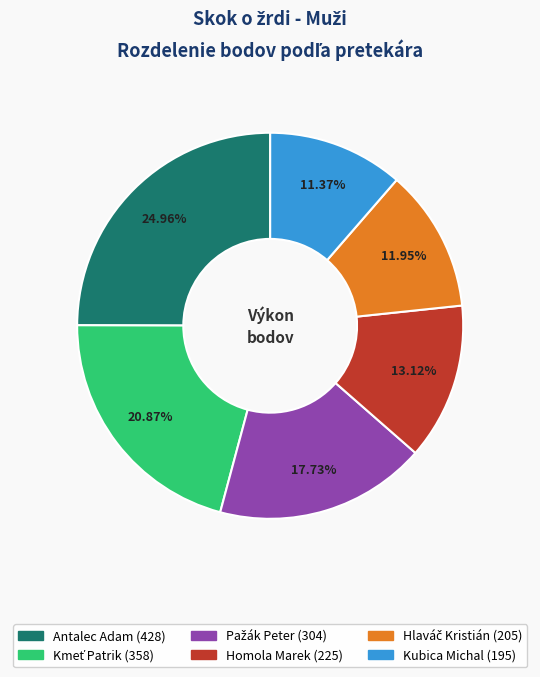

The Kubica Michal slice represents 11% of the pie. True or false?

True